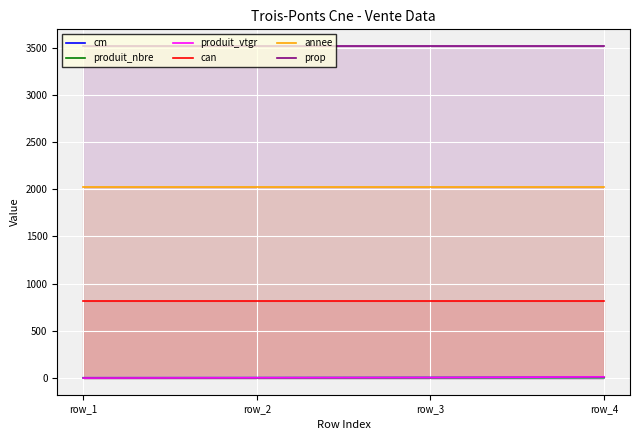

Rank the categories by produit_vtgr value from highest to lowest.

row_4, row_3, row_2, row_1